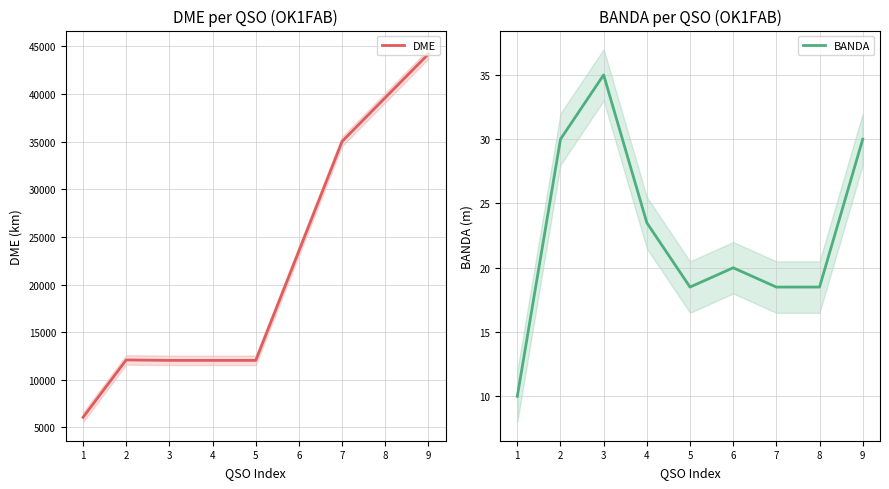

Reading right to left, extract all data points from this chart.

DME: 44192.0	39609.0	35020.0	23527.0	12040.0	12040.0	12040.0	12085.0	6065.0
BANDA: 30.0	18.5	18.5	20.0	18.5	23.5	35.0	30.0	10.0